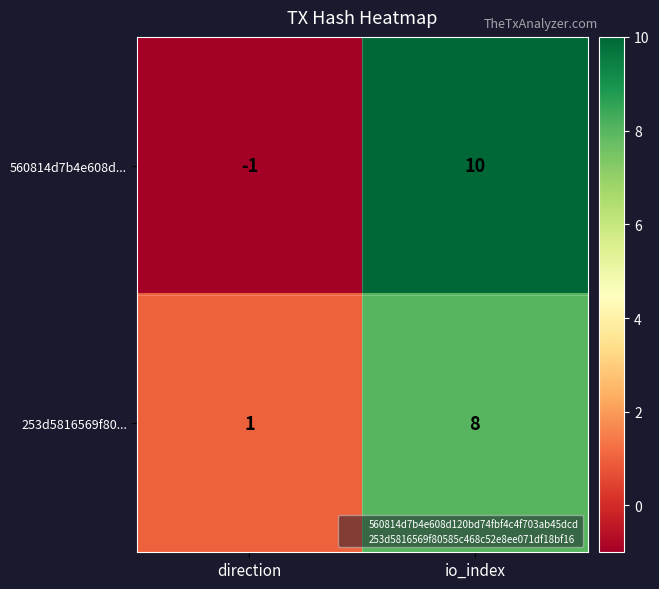

Which label corresponds to the smallest value in the chart?

direction